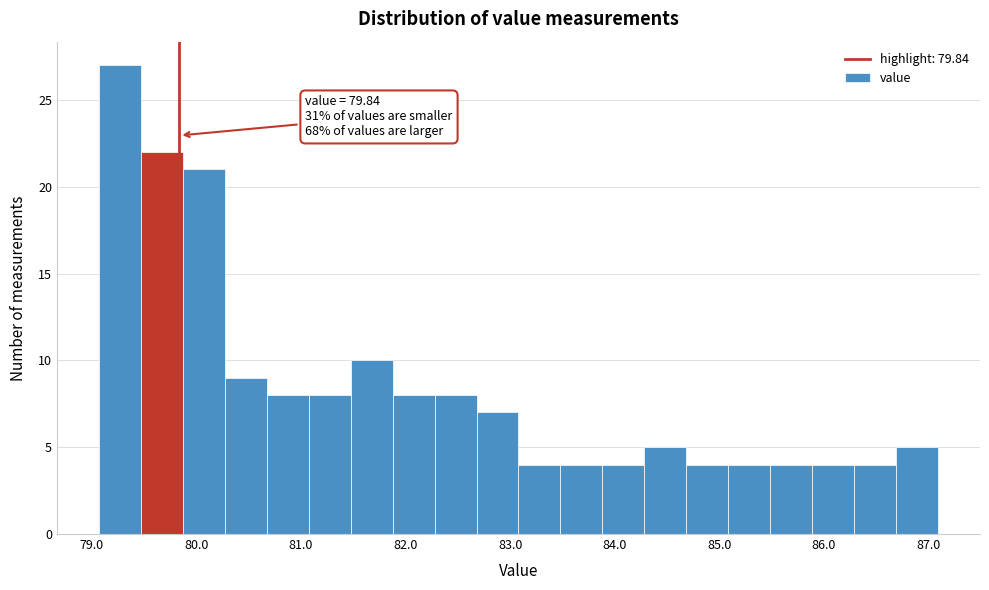

Over which range of the x-axis is the bar tallest?

79.1 to 79.5